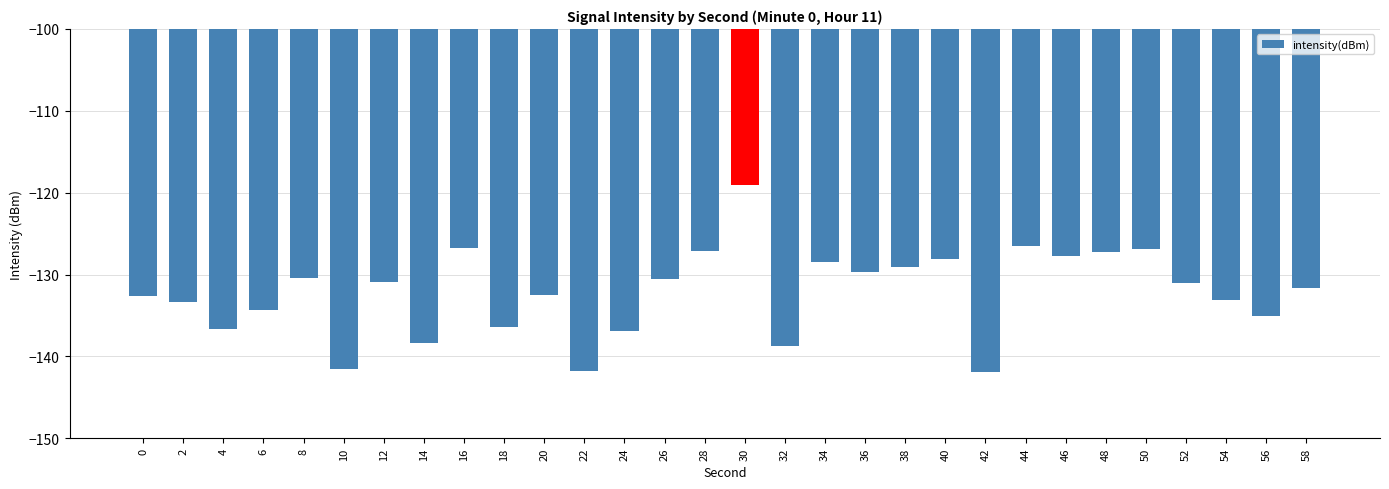

Is it true that the value at 4 is -136.6?

True